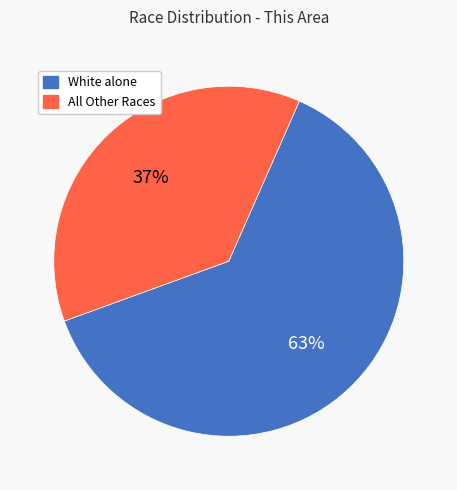

Is it true that White alone is 63% of the pie?

True